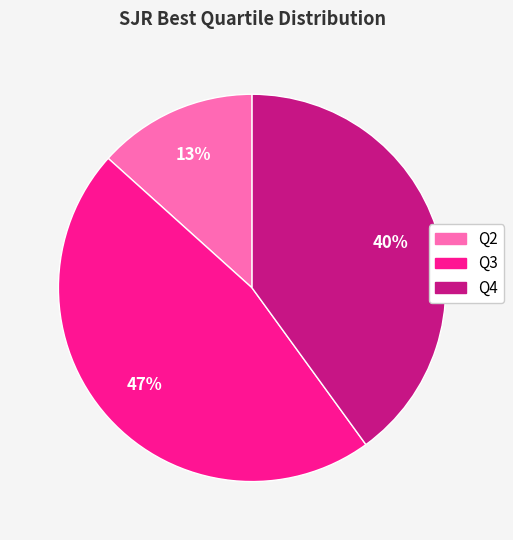

Does any single category account for the majority?

No